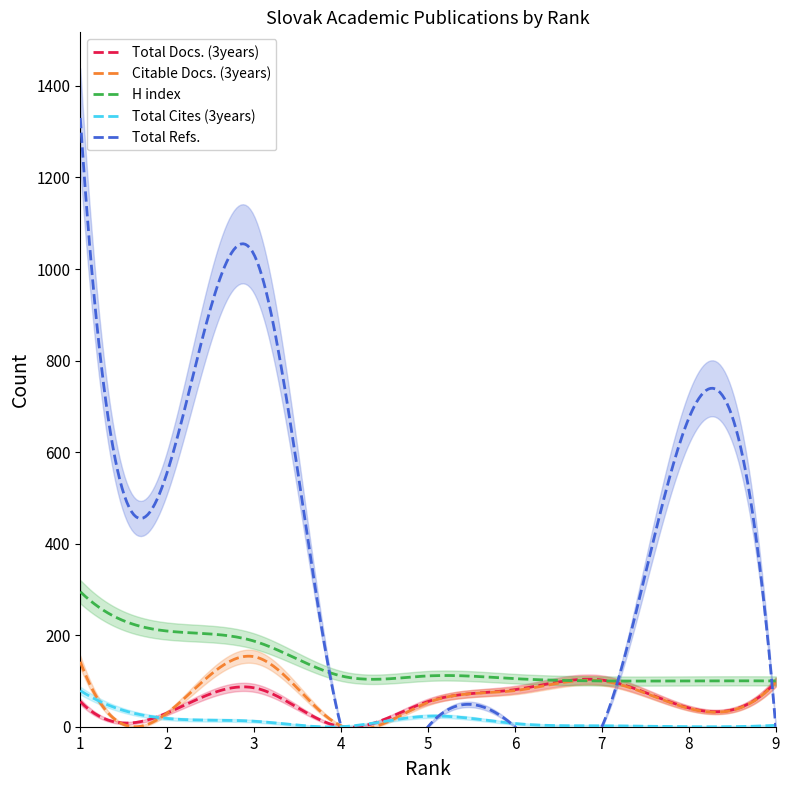

What is the value of the Total Cites (3years) point at the 5th from the left?

23